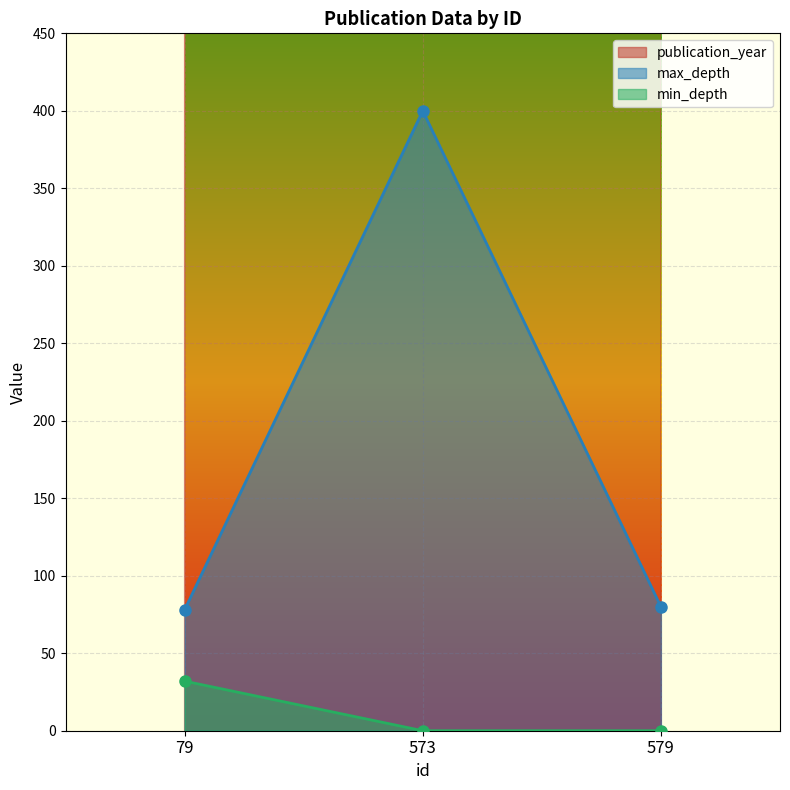

Which has a higher value, 79 or 579?

579